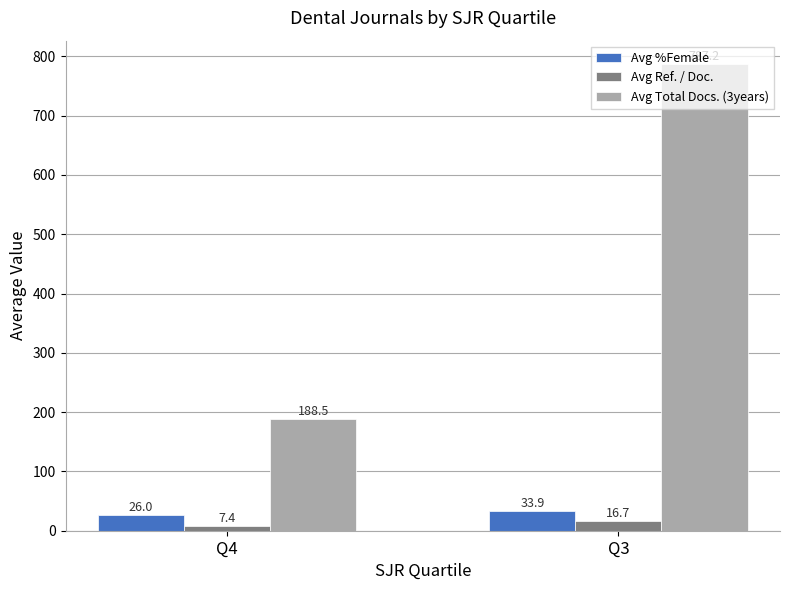

At which category is the sum across all series the highest?

Q3